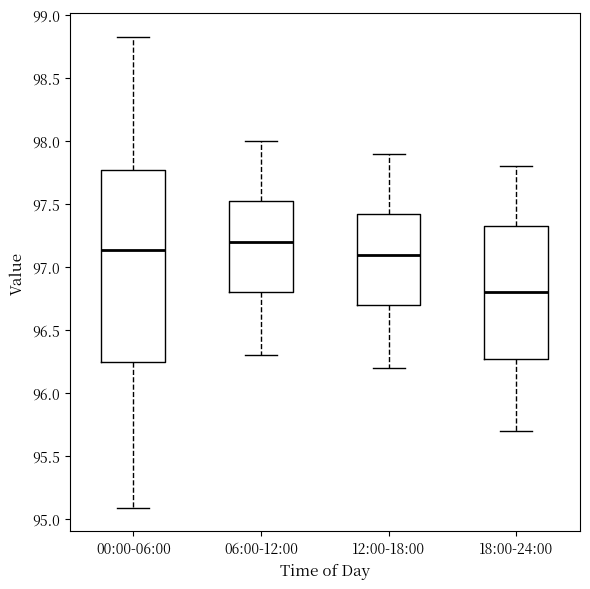

Where is the lower edge of the box for 00:00-06:00 on the y-axis? The values are not printed on the chart, so give them approximately, as read against the axis.

96.25